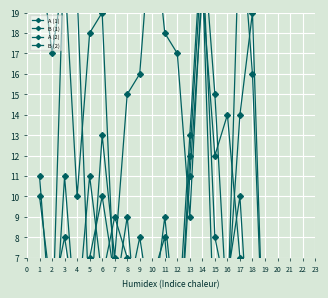

What is the value of the B (2) point at the 13th from the left?

11